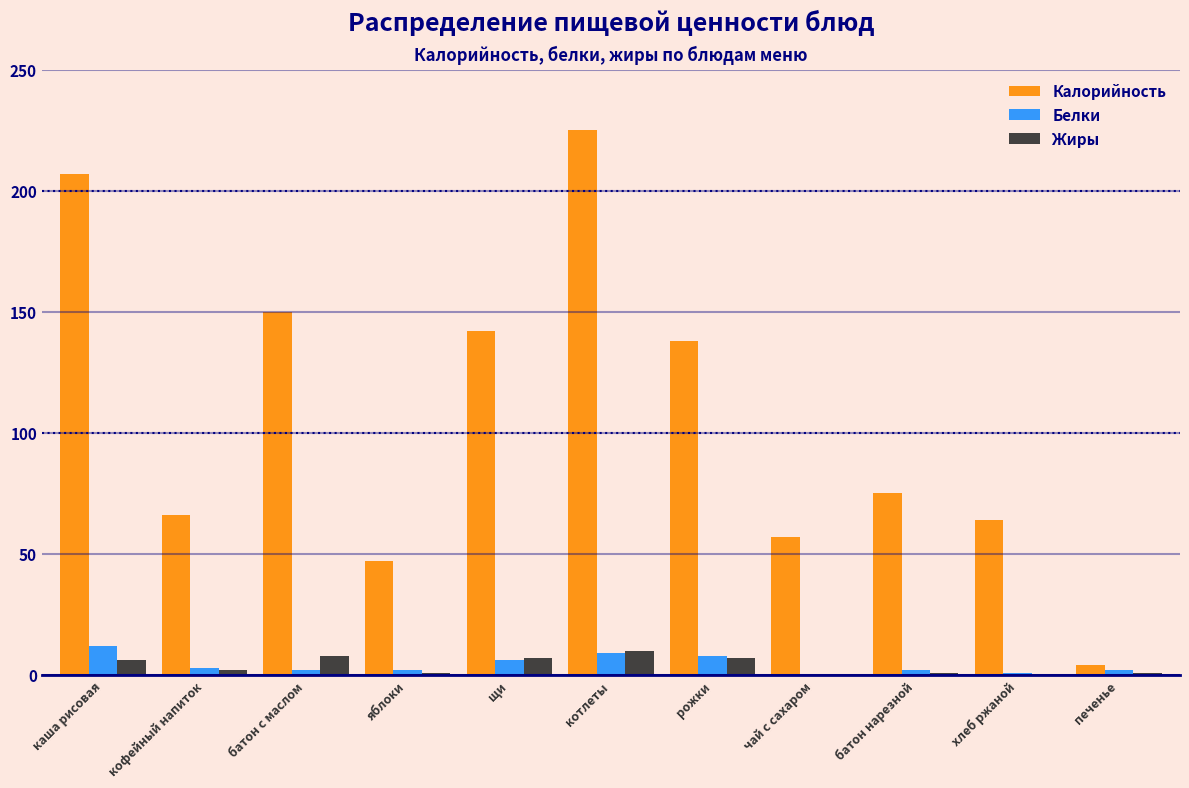

Which series has the largest total across all categories?

Калорийность